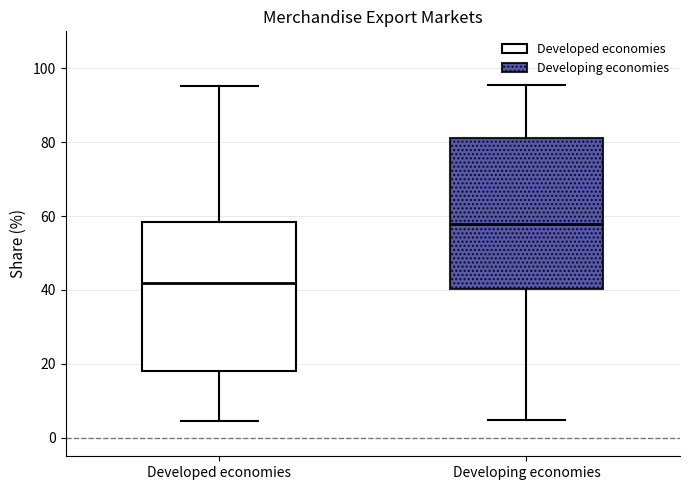

Where does the median line of the box for Developing economies sit on the y-axis? The values are not printed on the chart, so give them approximately, as read against the axis.

58